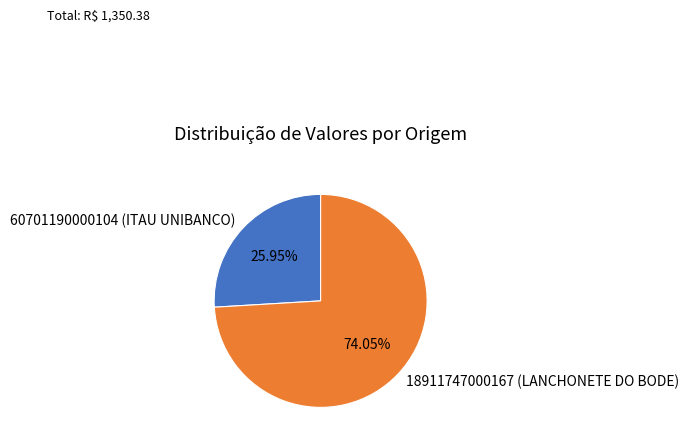

Rank the categories by value from lowest to highest.

60701190000104 (ITAU UNIBANCO), 18911747000167 (LANCHONETE DO BODE)